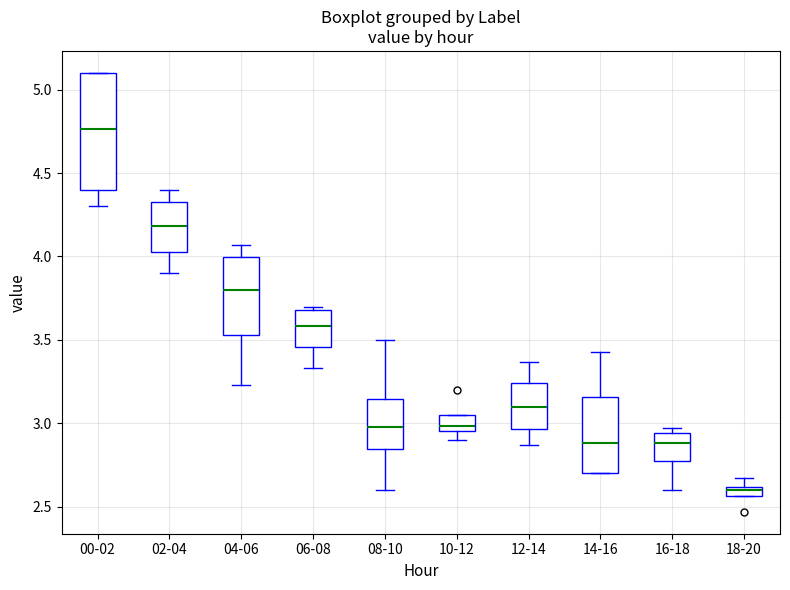

Which box is the tallest, from its lower edge to its upper edge?

00-02